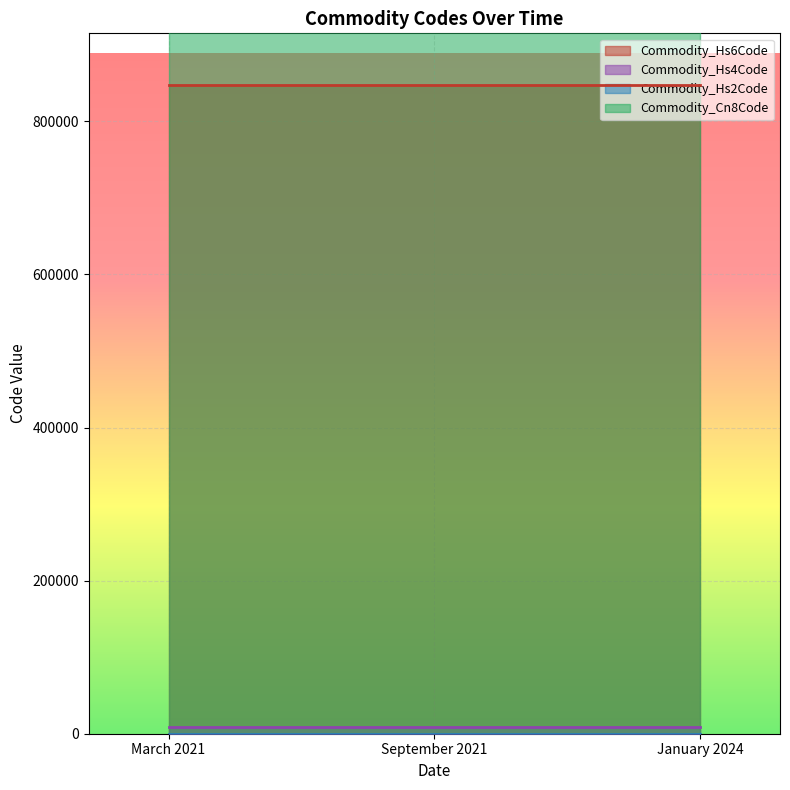

What is the label of the 2nd point from the left?

September 2021